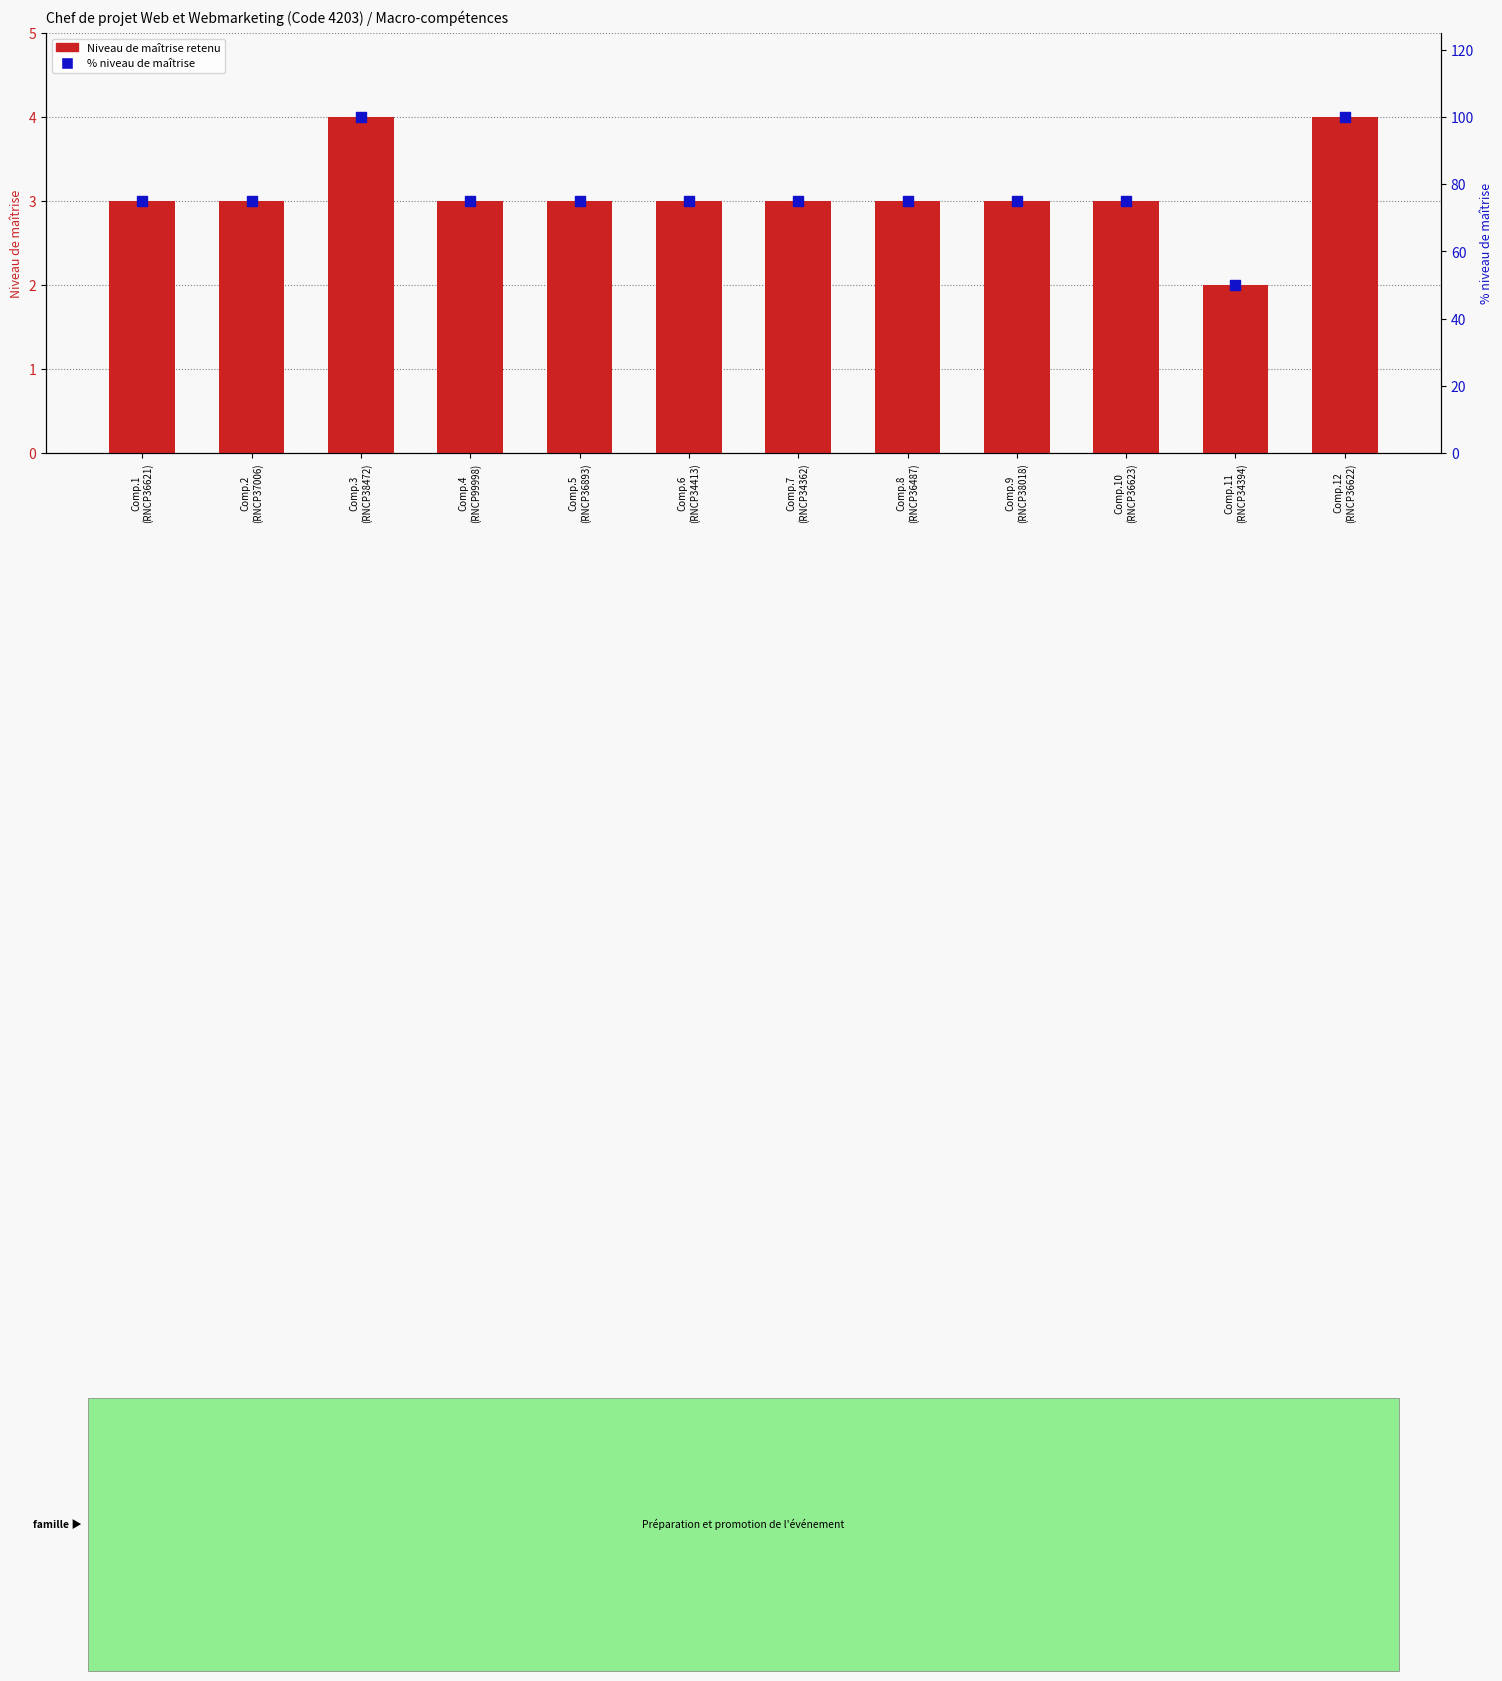

Is the value of Niveau de maîtrise retenu at Comp.5
(RNCP36893) greater than the value of % niveau de maîtrise (échelle) at Comp.7
(RNCP34362)?

No